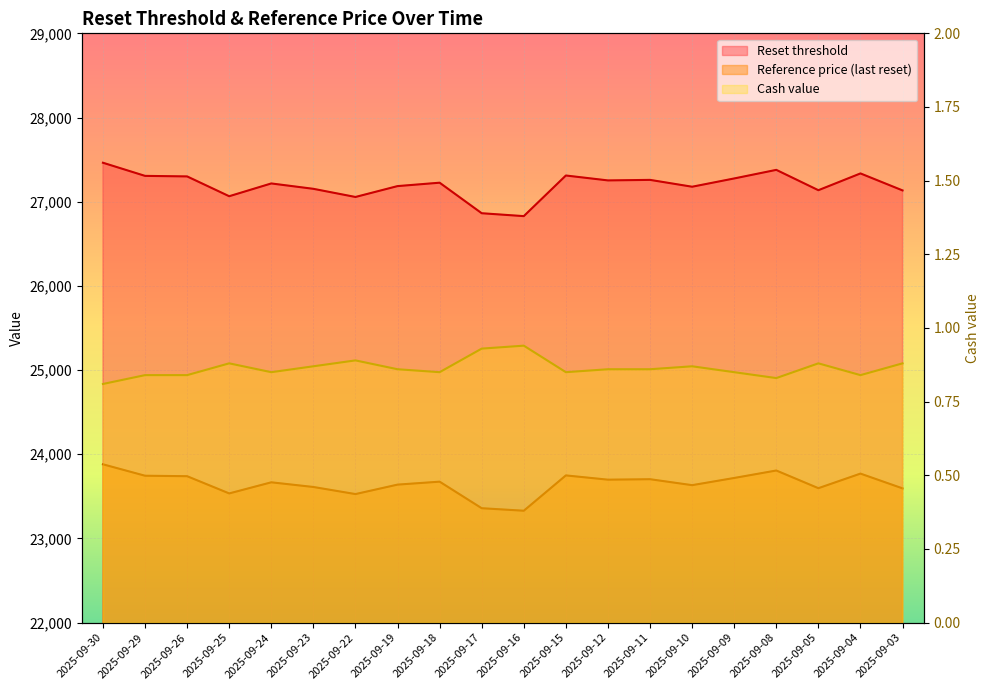

How many interior local valleys does the Reset threshold series have?

6